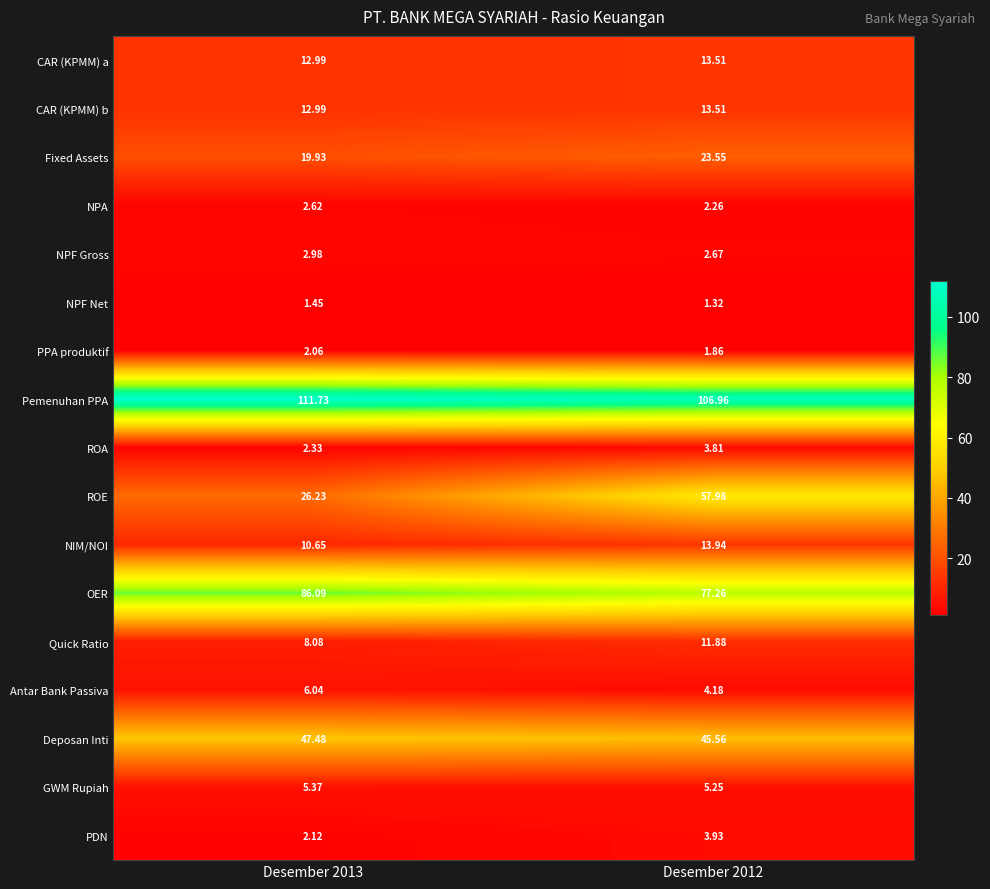

Between Desember 2013 and Desember 2012, which series saw the biggest shift?

ROE